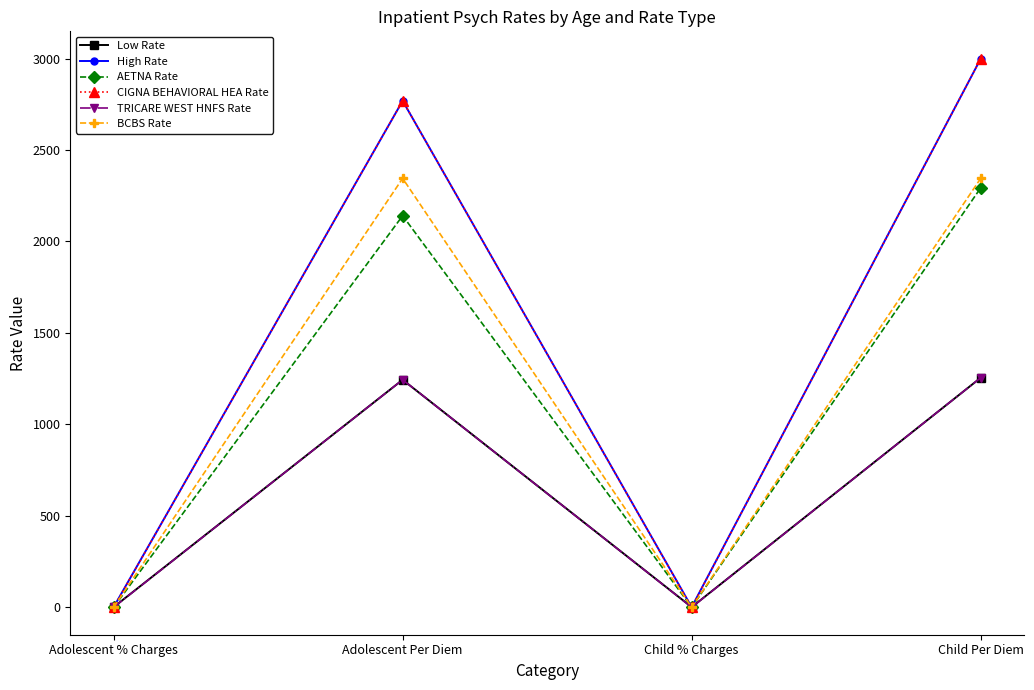

What is the average value of the High Rate series?

1442.5